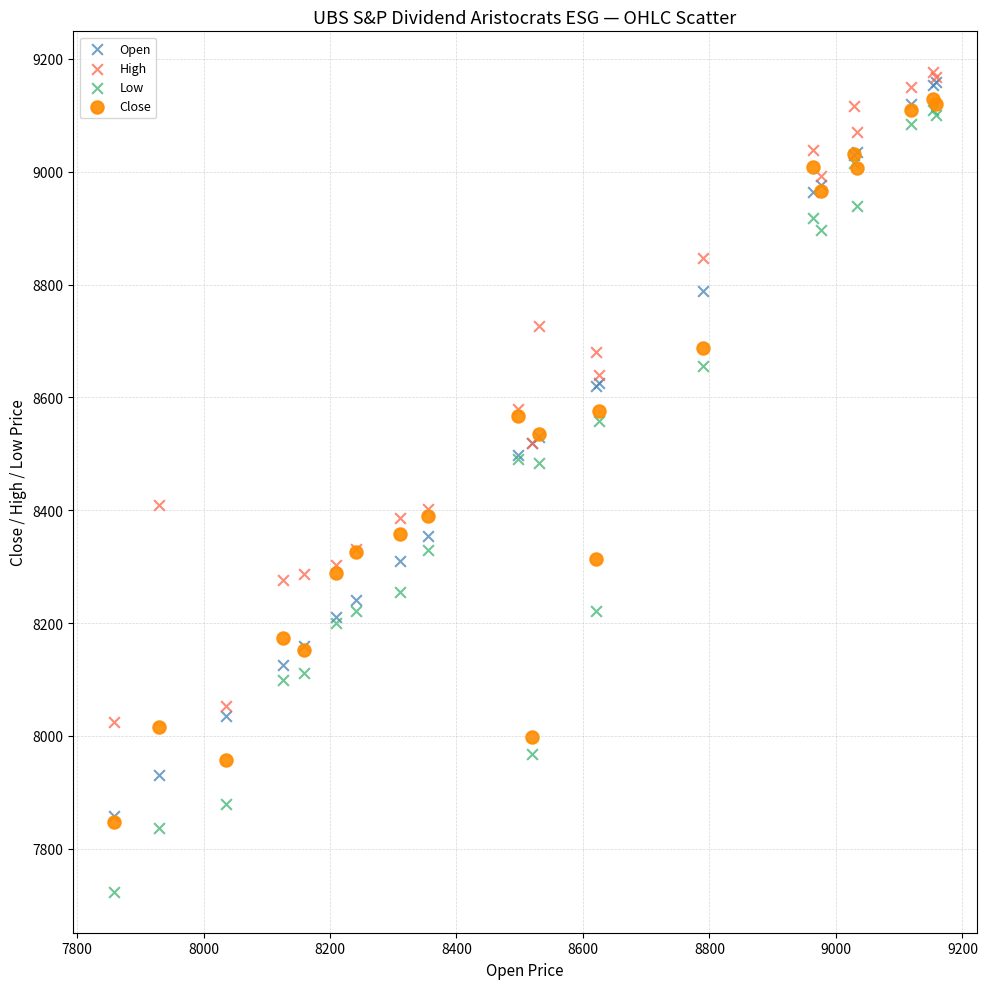

Which series has the widest spread of Y values?

Low